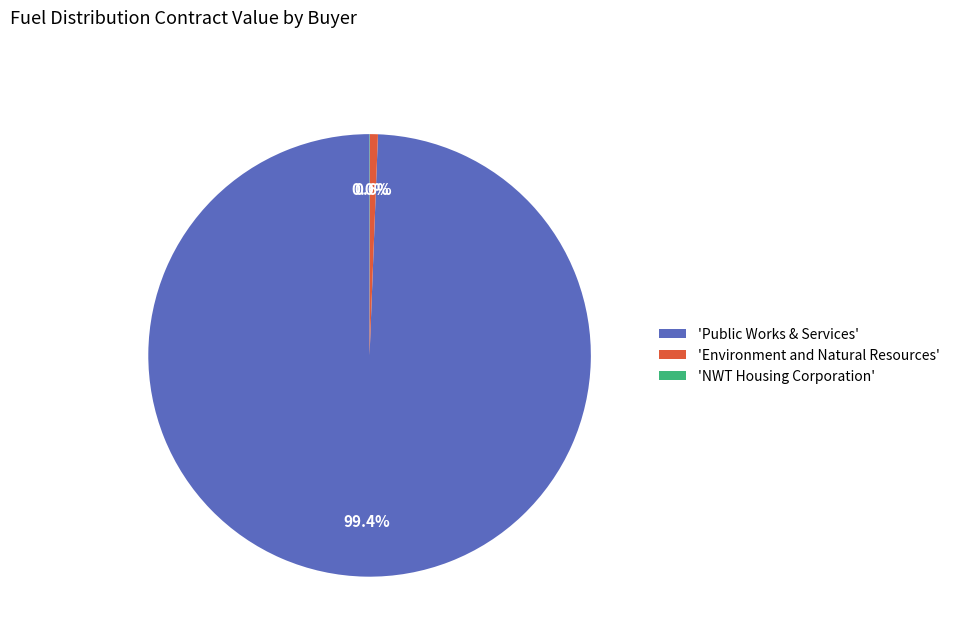

Which has a higher value, 'Public Works & Services' or 'Environment and Natural Resources'?

'Public Works & Services'